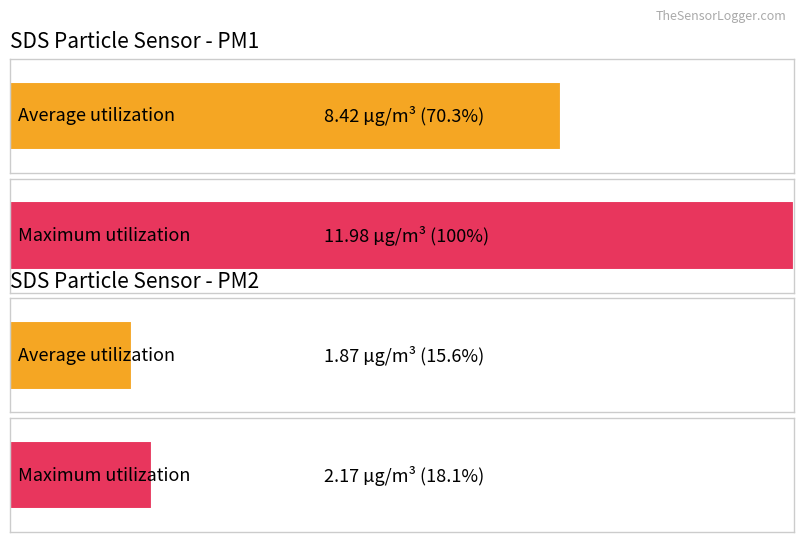

True or false: SDS_P2 has a value of 1.0 at 00:43.

False